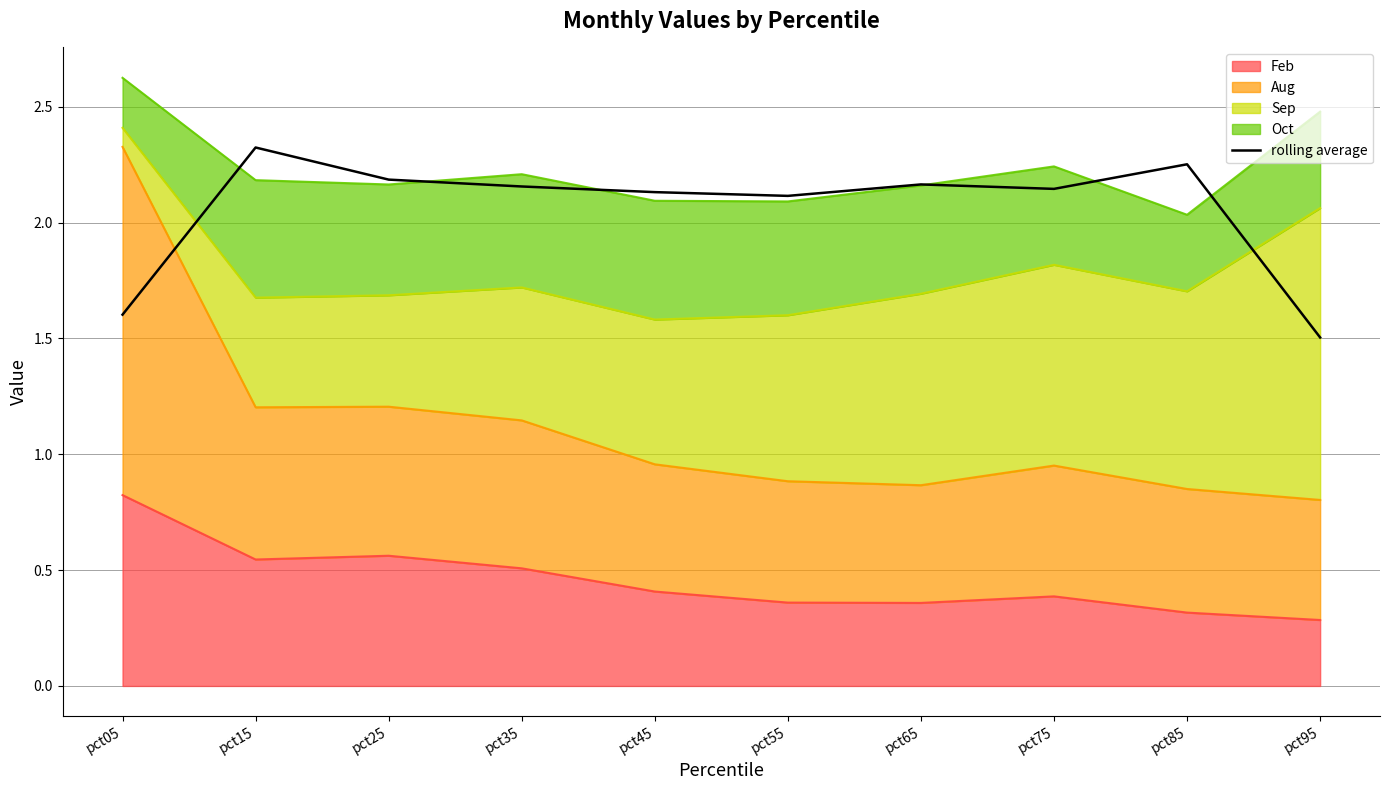

How many data points are above 2?

8